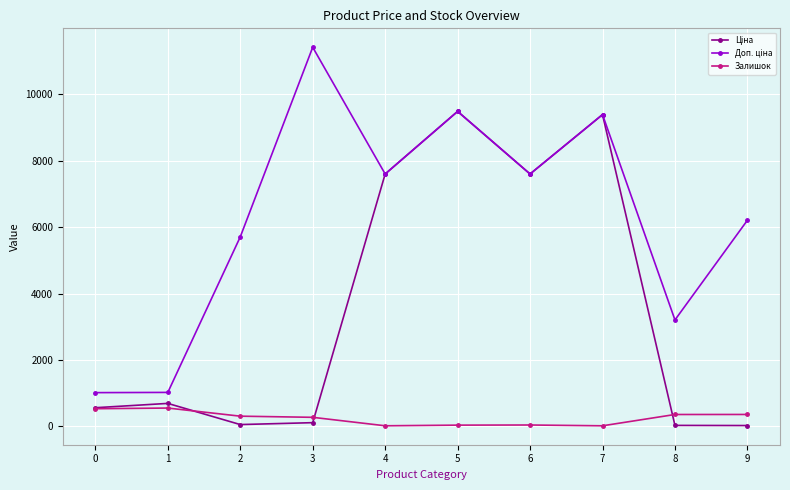

True or false: Залишок has more than 1 points higher than both neighbors.

True